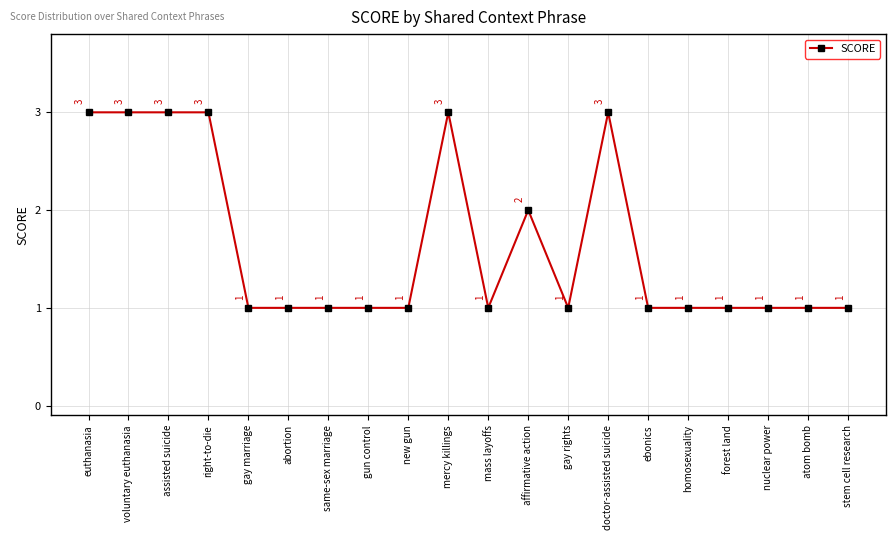

Reading left to right, extract all data points from this chart.

euthanasia=3	voluntary euthanasia=3	assisted suicide=3	right-to-die=3	gay marriage=1	abortion=1	same-sex marriage=1	gun control=1	new gun=1	mercy killings=3	mass layoffs=1	affirmative action=2	gay rights=1	doctor-assisted suicide=3	ebonics=1	homosexuality=1	forest land=1	nuclear power=1	atom bomb=1	stem cell research=1